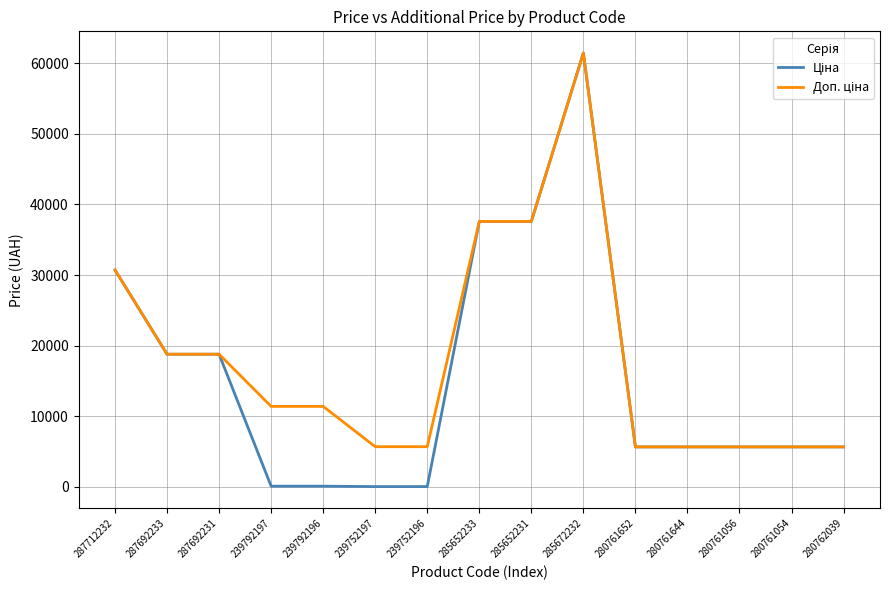

What is the total value across all series at 280761054?

11347.6